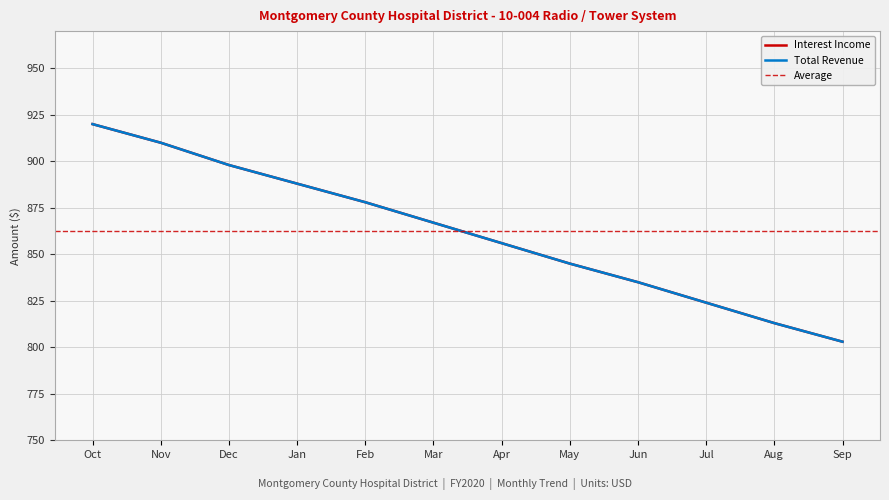

How many lines are shown in the chart?

2